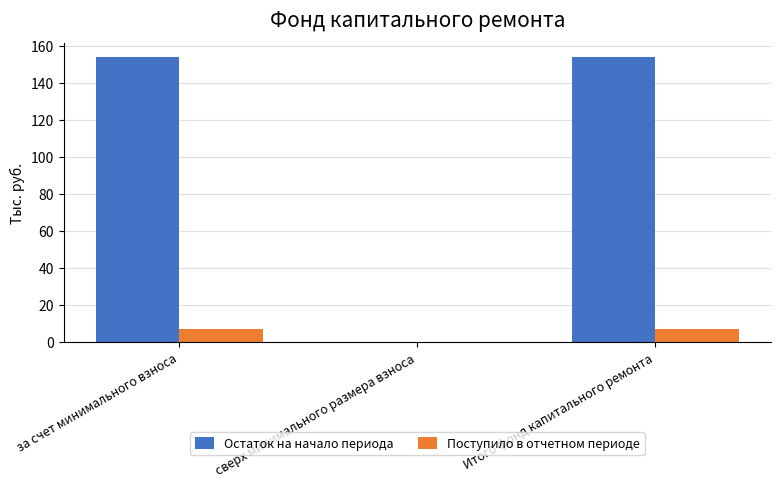

Reading left to right, transcribe all the data shown in this chart.

Остаток на начало периода: за счет минимального взноса=153.8	сверх минимального размера взноса=0.0	Итого фонд капитального ремонта=153.8
Поступило в отчетном периоде: за счет минимального взноса=7.0	сверх минимального размера взноса=0.0	Итого фонд капитального ремонта=7.0